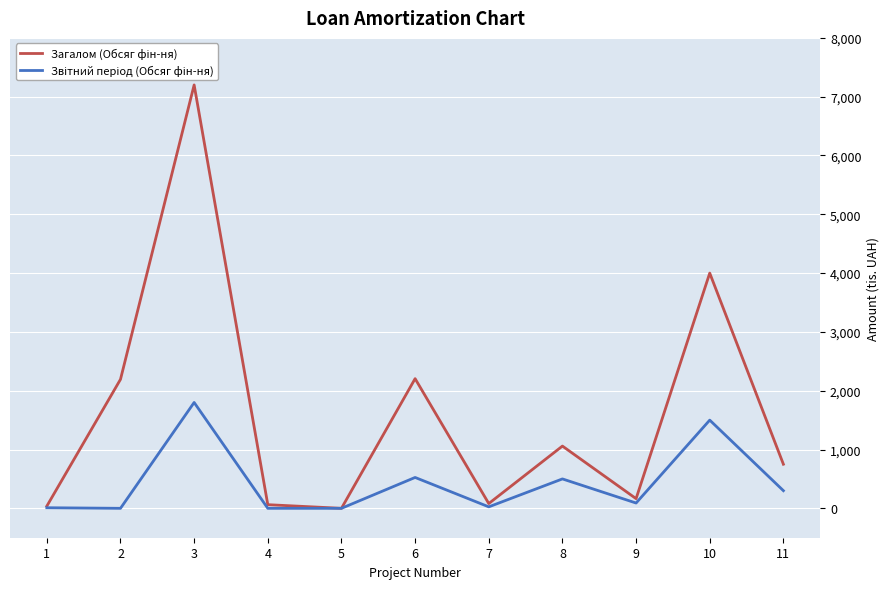

What is the spread (max minus min) of values at 2?

2193.0